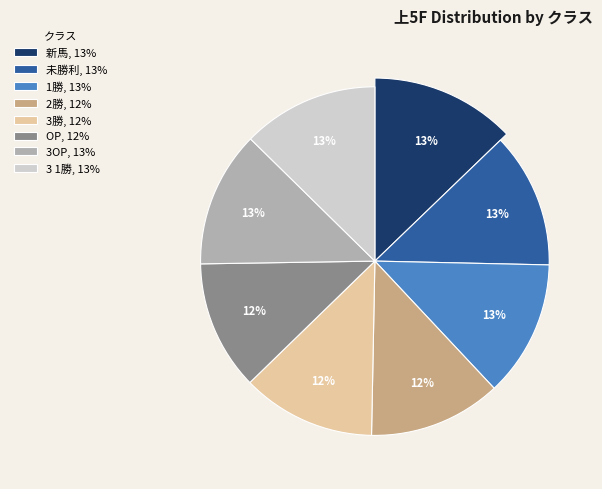

Is 新馬 the majority of the pie?

No